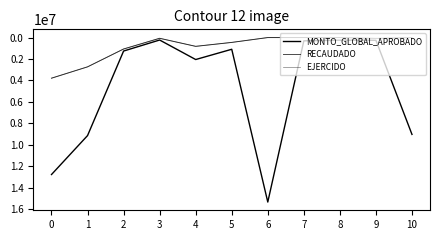

How many lines are shown in the chart?

3